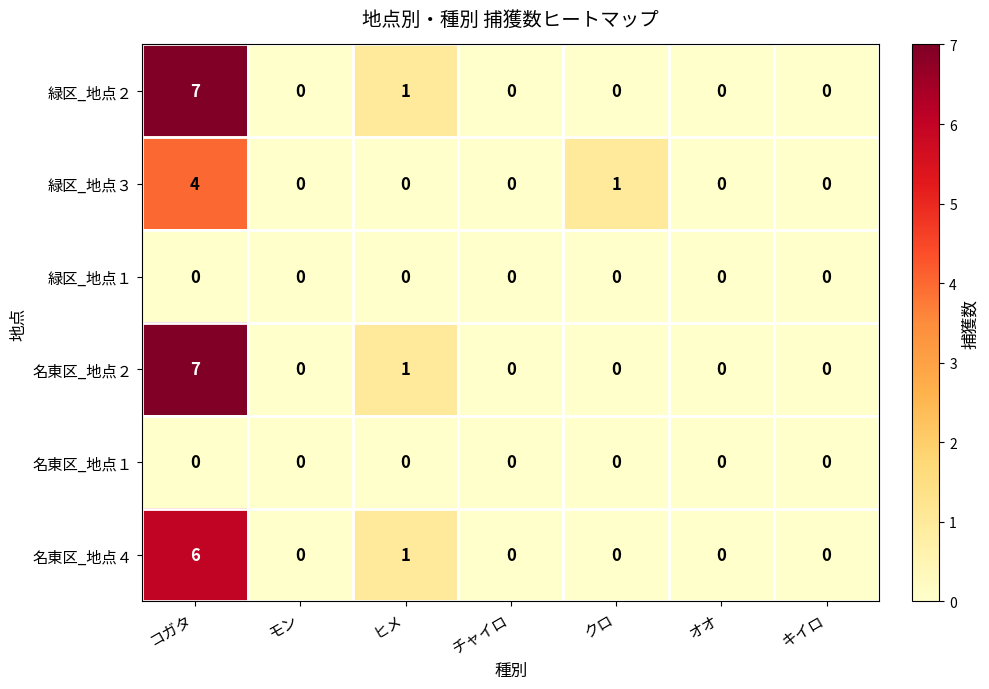

What is the difference between the maximum and second lowest values in the 緑区_地点２ series?

7